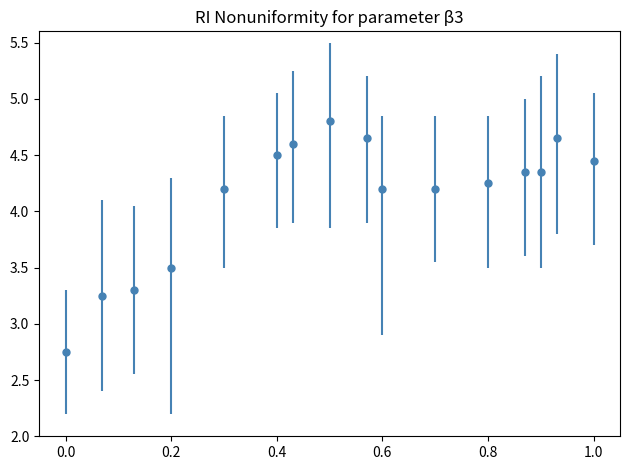

True or false: the data has more than 1 interior local peaks.

True